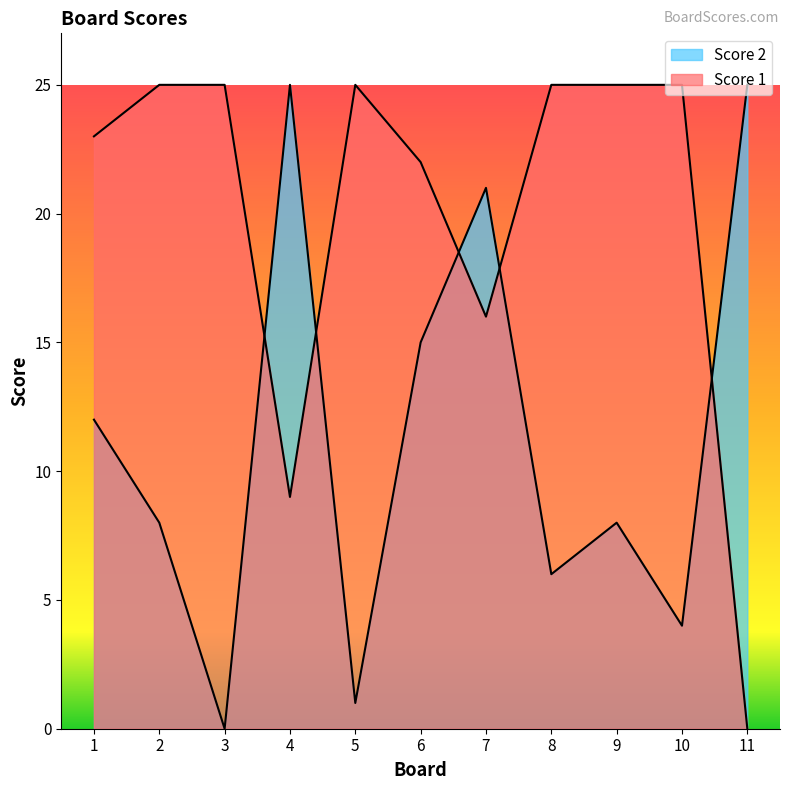

What are all the series names shown in the legend?

Score 1, Score 2